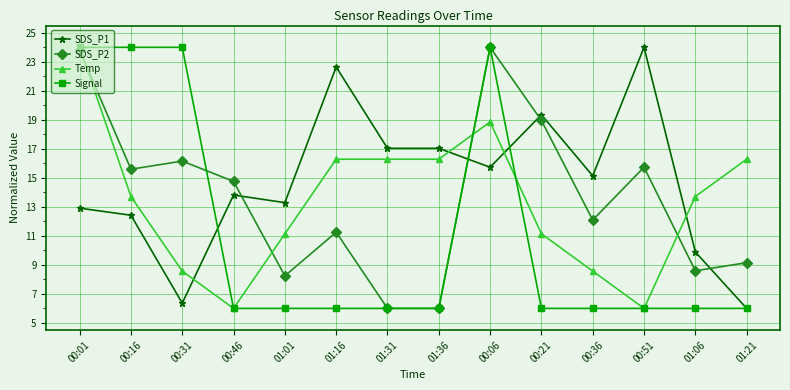

Which series has the largest total across all categories?

SDS_P1